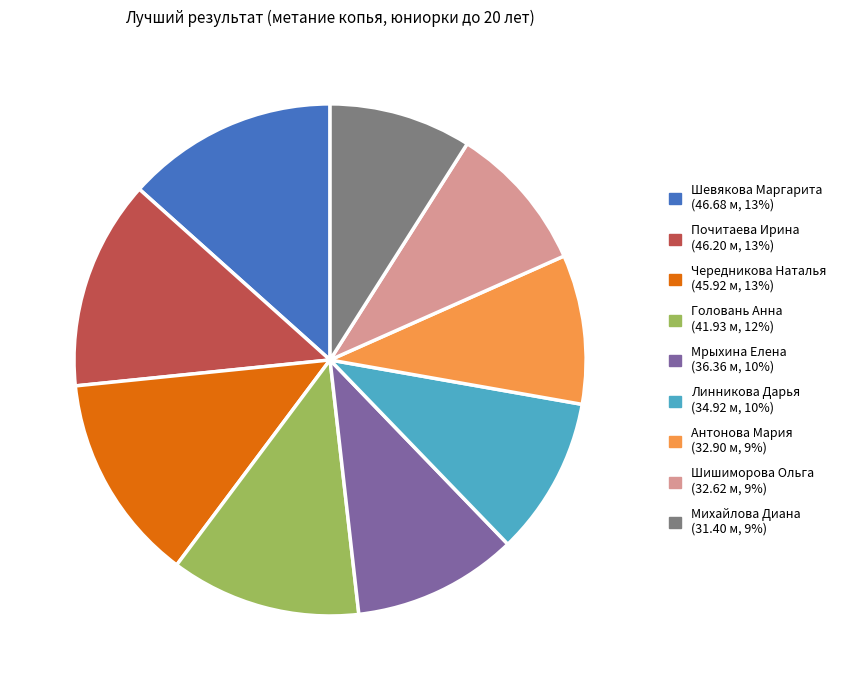

Combined, do Михайлова Диана and Шевякова Маргарита account for over 50%?

No